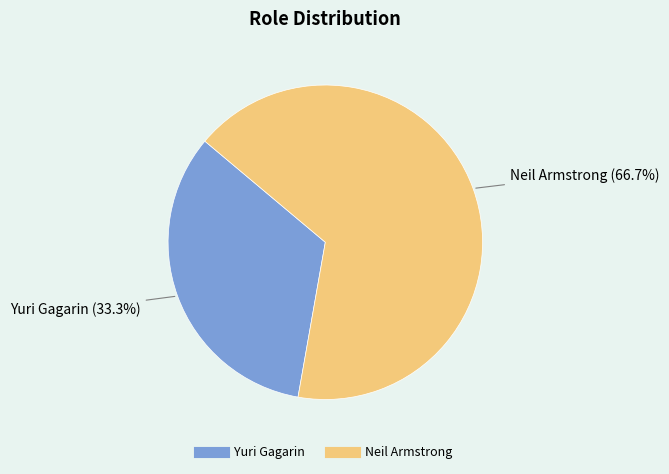

Is it true that Yuri Gagarin is 27% of the pie?

False